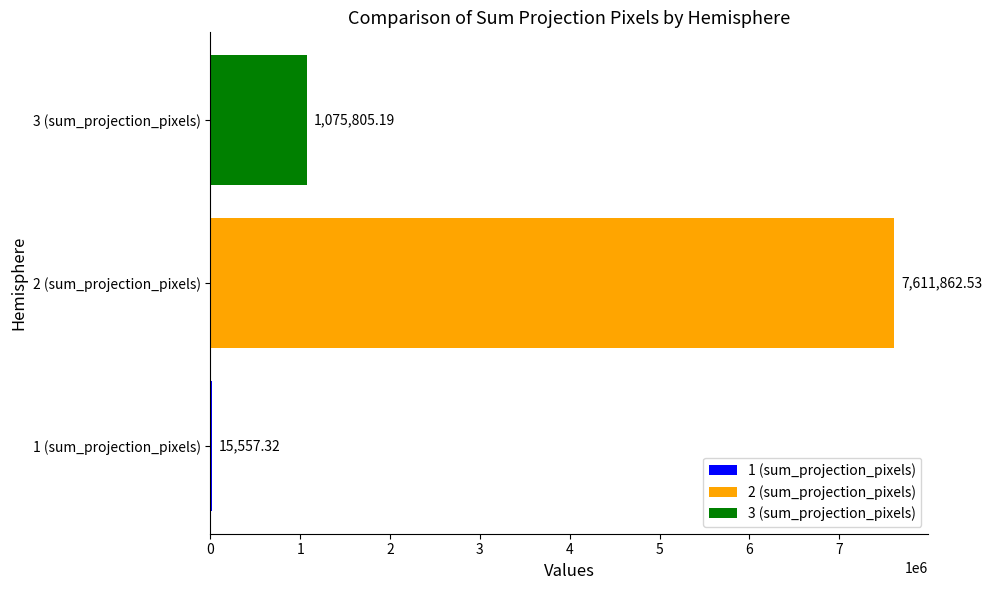

Count the number of data series in this chart.

3